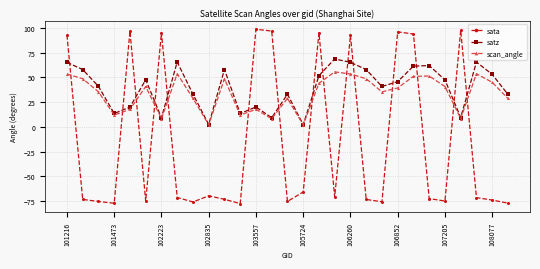

How many values in the satz series are below 45?

14